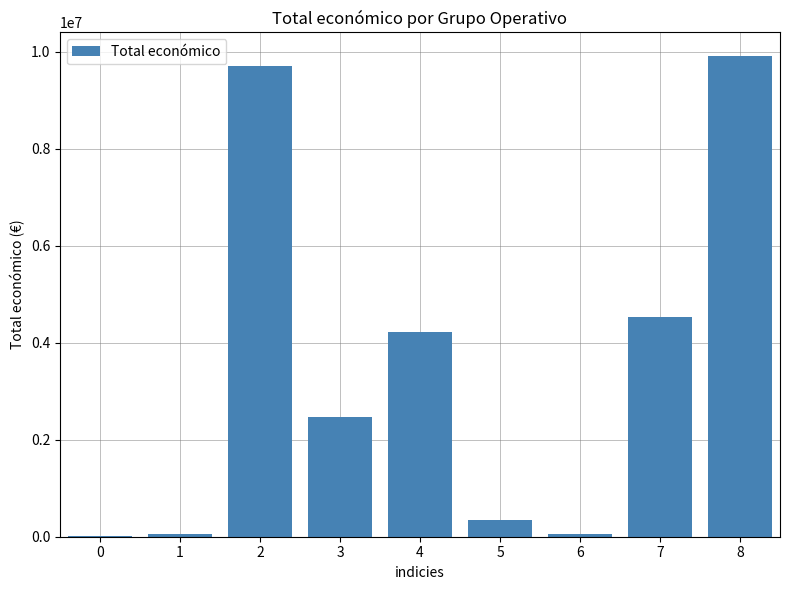

Is it true that the value at 4 is 4226219?

True